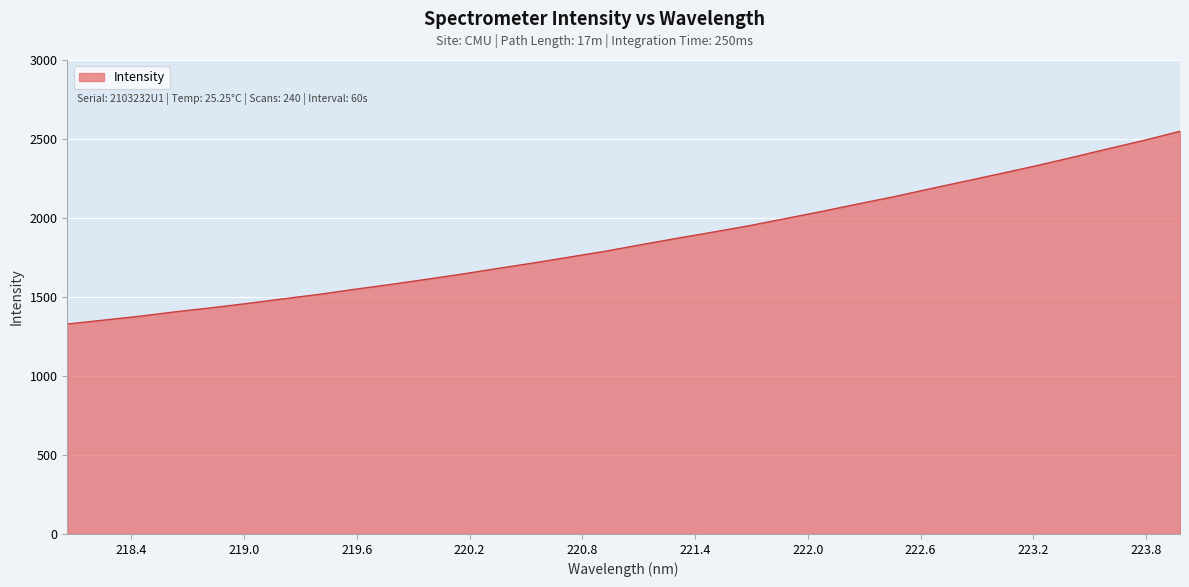

What is the smallest value displayed?

1328.7